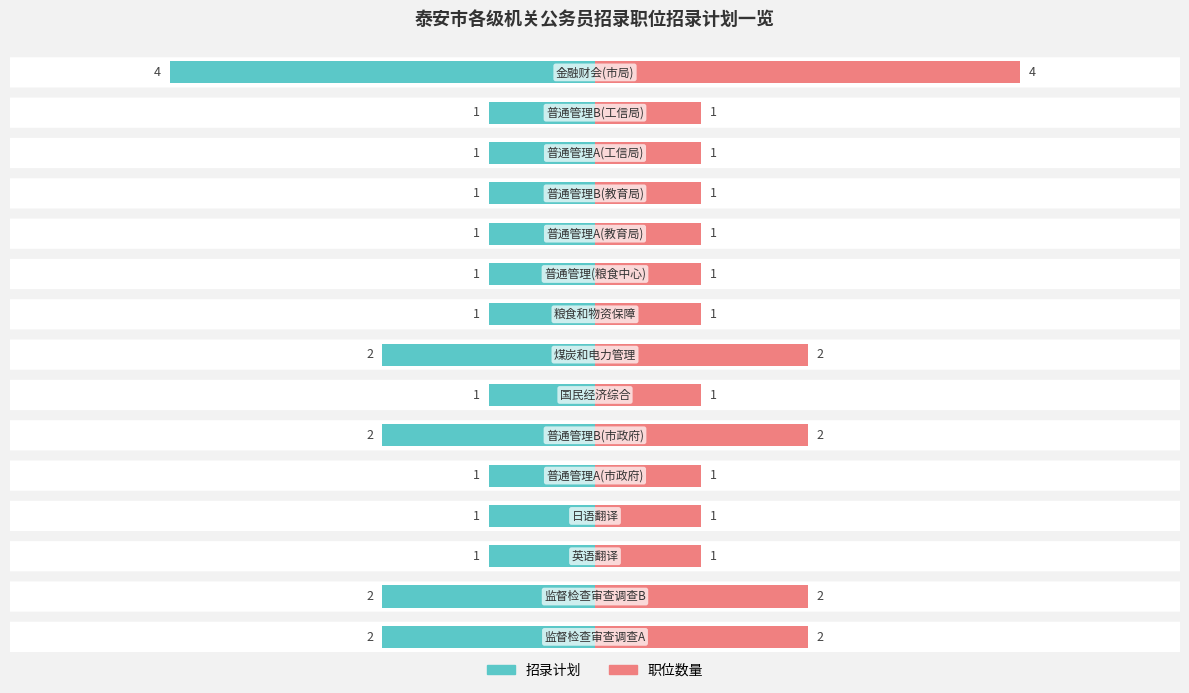

Reading right to left, list all the values displayed in this chart.

招录计划: 14=-4	13=-1	12=-1	11=-1	10=-1	9=-1	8=-1	7=-2	6=-1	5=-2	4=-1	3=-1	2=-1	1=-2	0=-2
职位数量: 14=4	13=1	12=1	11=1	10=1	9=1	8=1	7=2	6=1	5=2	4=1	3=1	2=1	1=2	0=2